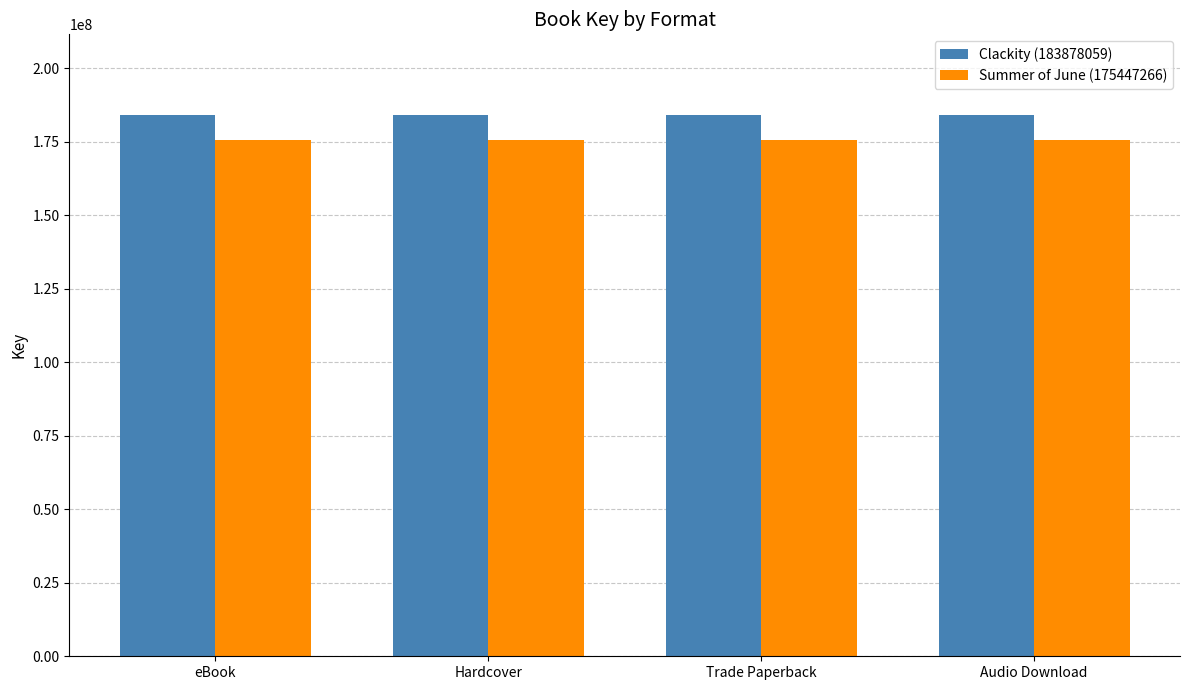

True or false: Clackity (183878059) has a value of 183878059 at Trade Paperback.

True